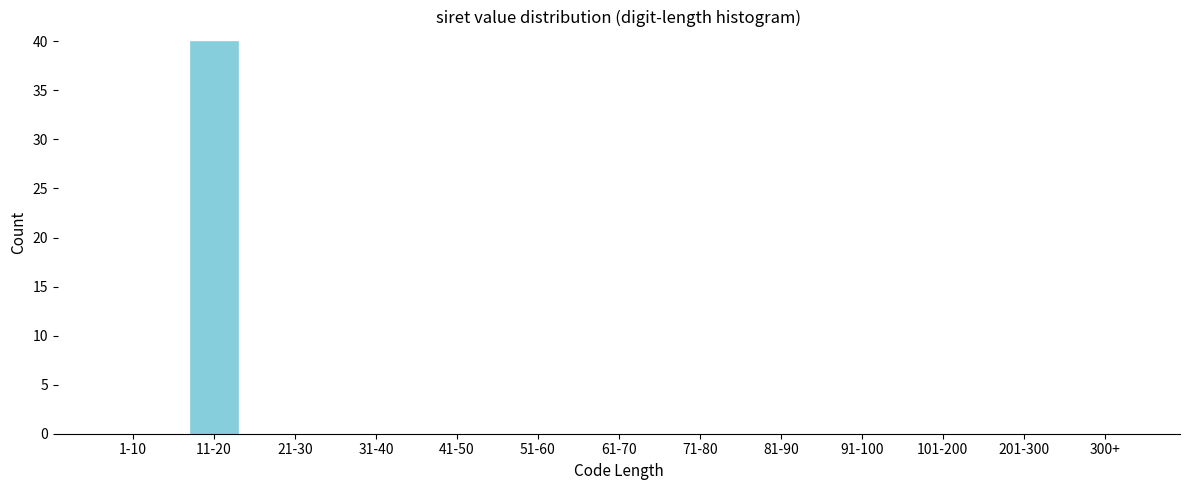

Reading left to right, what are all the values shown in this chart?

1-10=0	11-20=40	21-30=0	31-40=0	41-50=0	51-60=0	61-70=0	71-80=0	81-90=0	91-100=0	101-200=0	201-300=0	300+=0